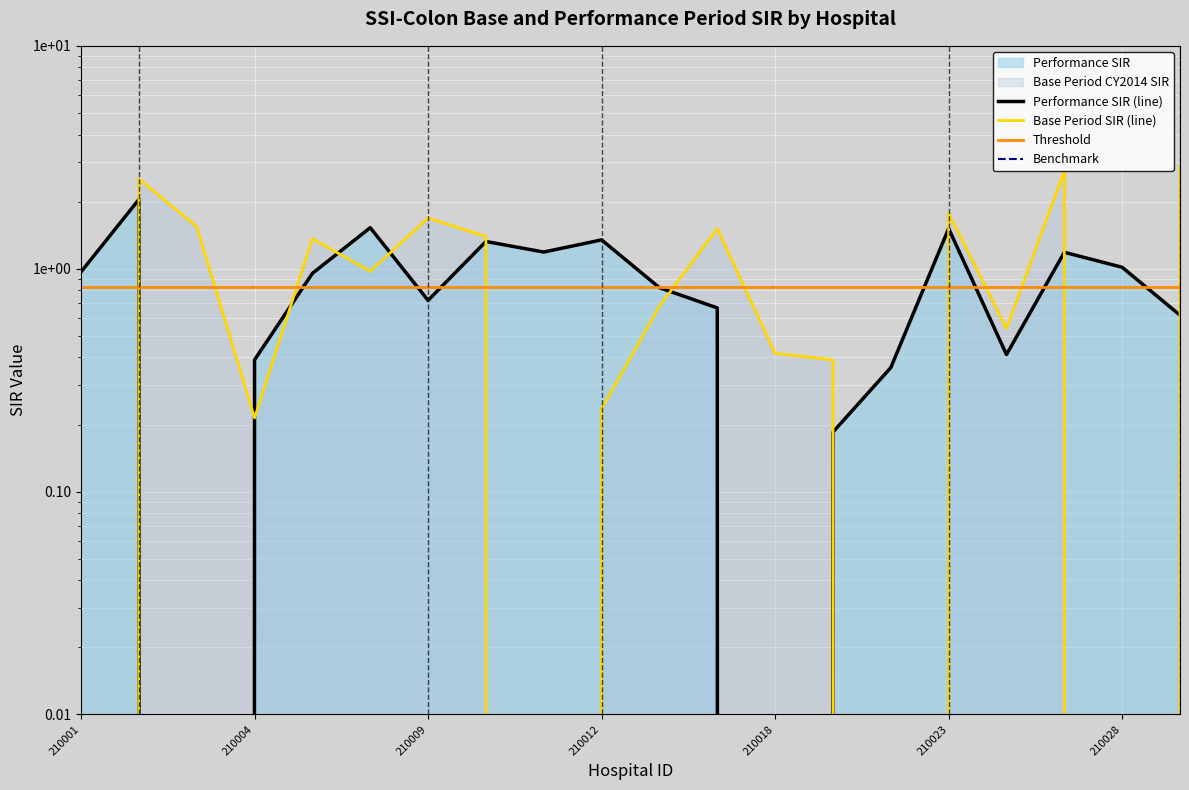

How many lines are shown in the chart?

4